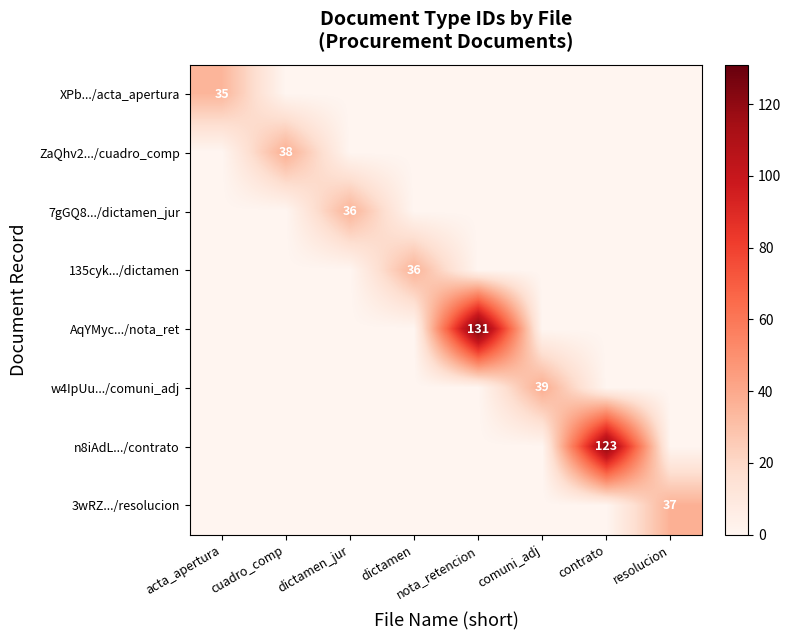

At which category is the sum across all series the highest?

nota_retencion